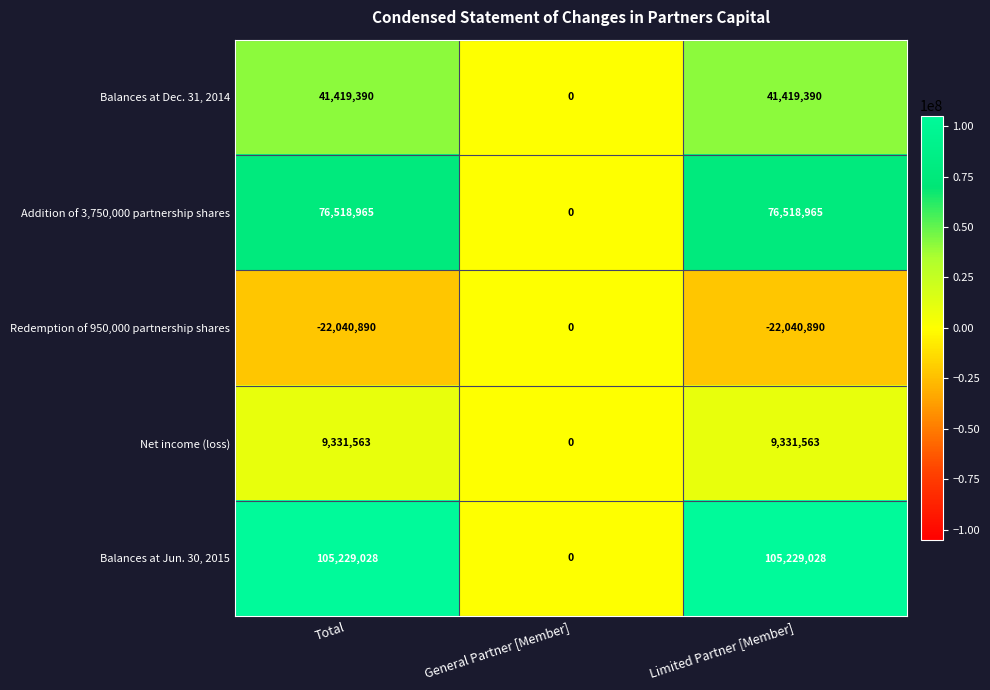

Reading right to left, what are all the values shown in this chart?

Balances at Dec. 31, 2014: 41419390	0	41419390
Addition of 3,750,000 partnership shares: 76518965	0	76518965
Redemption of 950,000 partnership shares: -22040890	0	-22040890
Net income (loss): 9331563	0	9331563
Balances at Jun. 30, 2015: 105229028	0	105229028